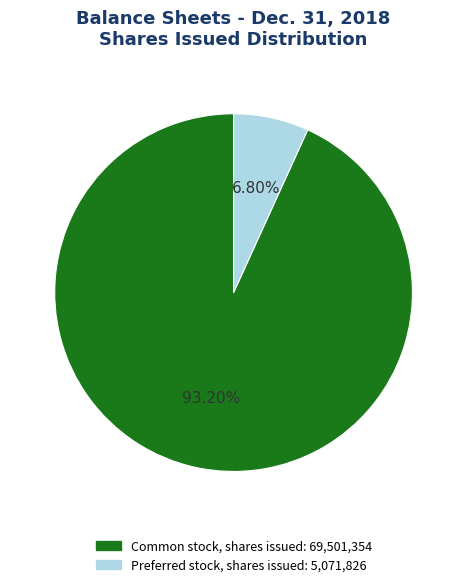

Rank the categories by value from lowest to highest.

Preferred stock, shares issued, Common stock, shares issued